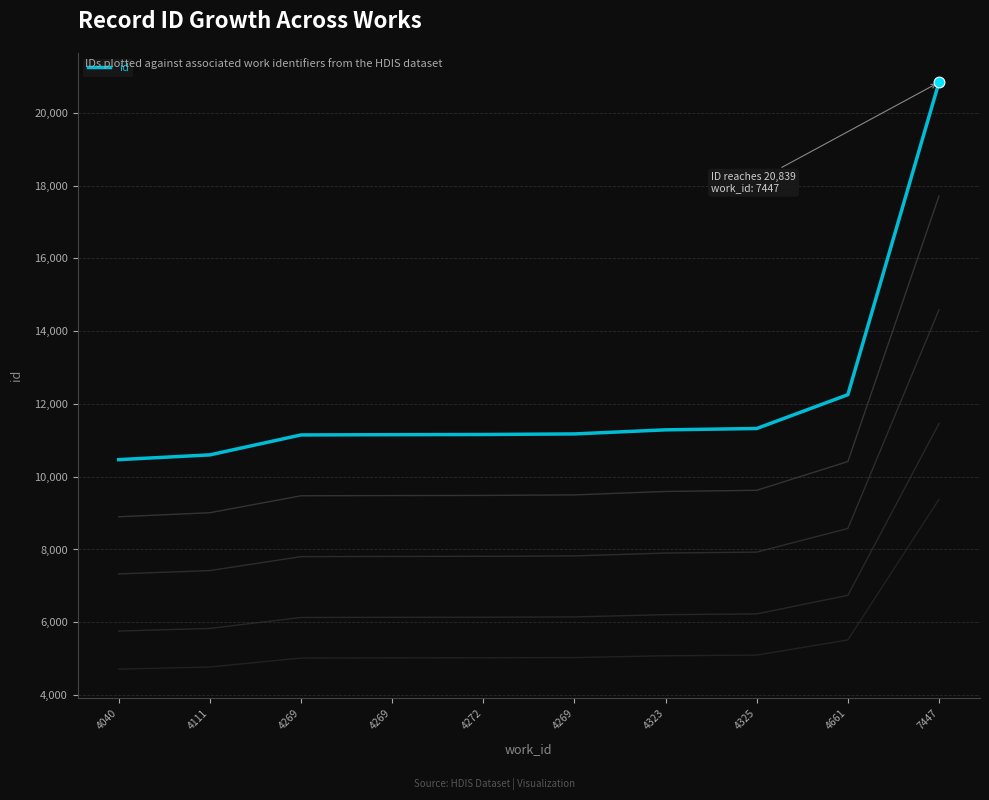

Approximately how many times larger is the value at 4269 compared to 4111?

1.1